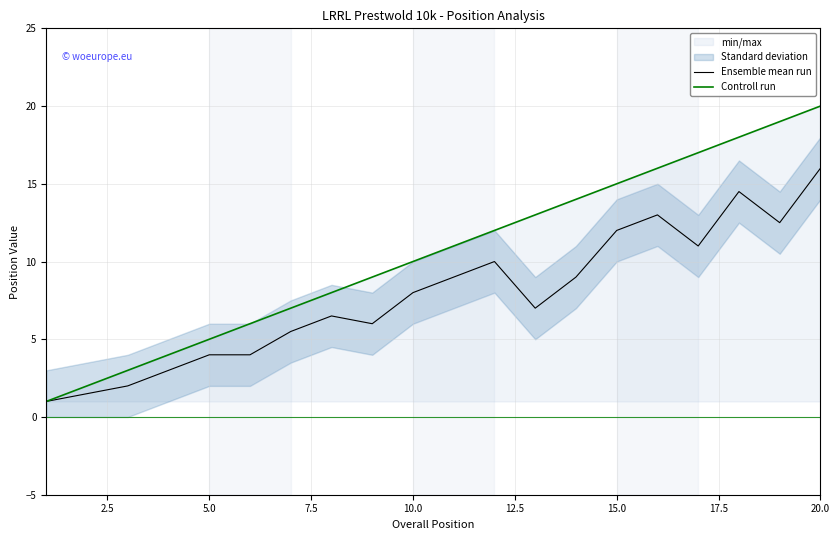

What is the maximum value for Ensemble mean run?

16.0